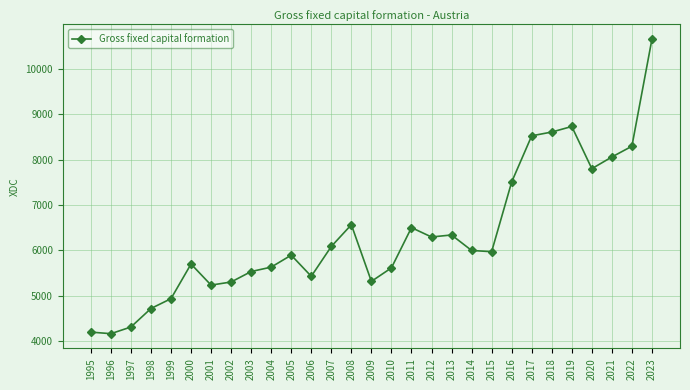

What is the change in value from 2004 to 2021?

+2428.9